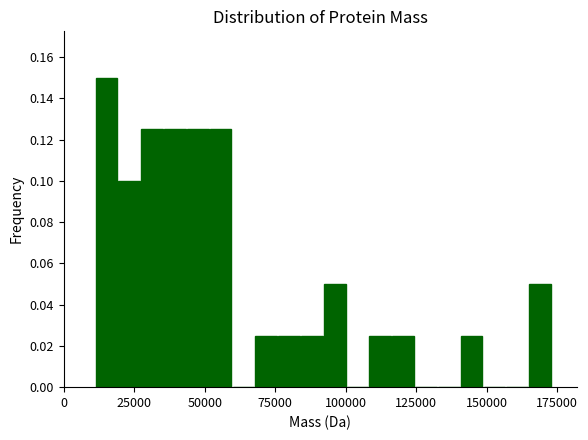

Around what value on the x-axis is the tallest bar? Give the approximate position of its centre, as read against the axis.

15000